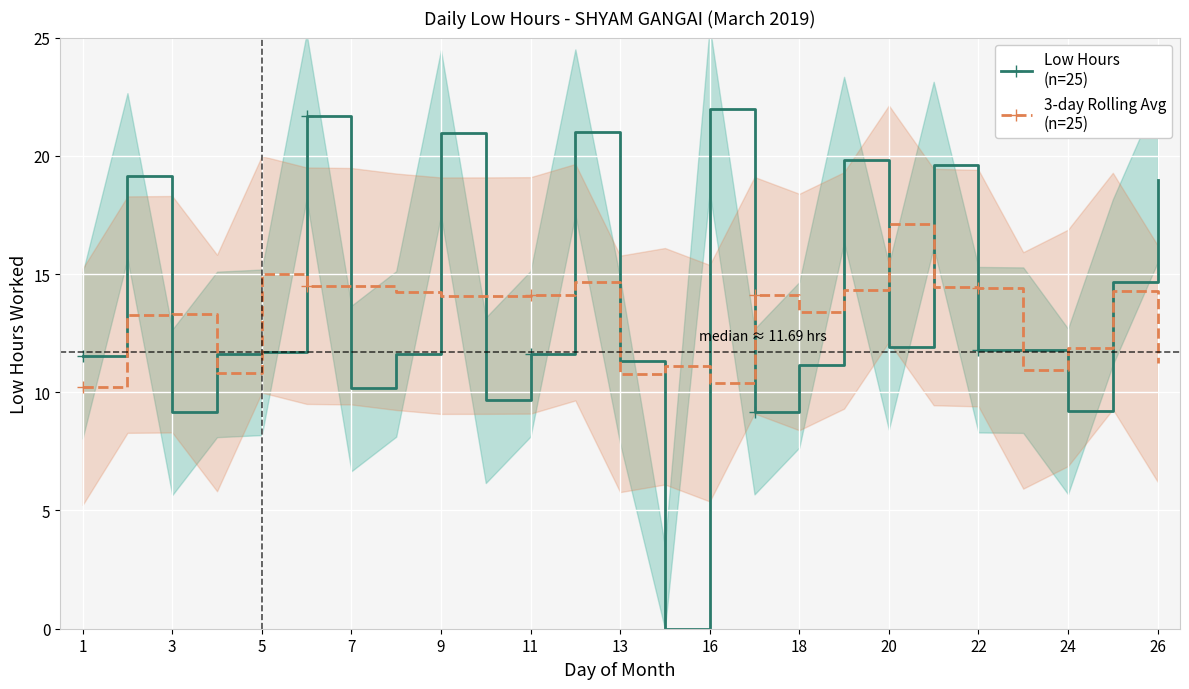

Which series has the largest total across all categories?

Low Hours
(n=25)